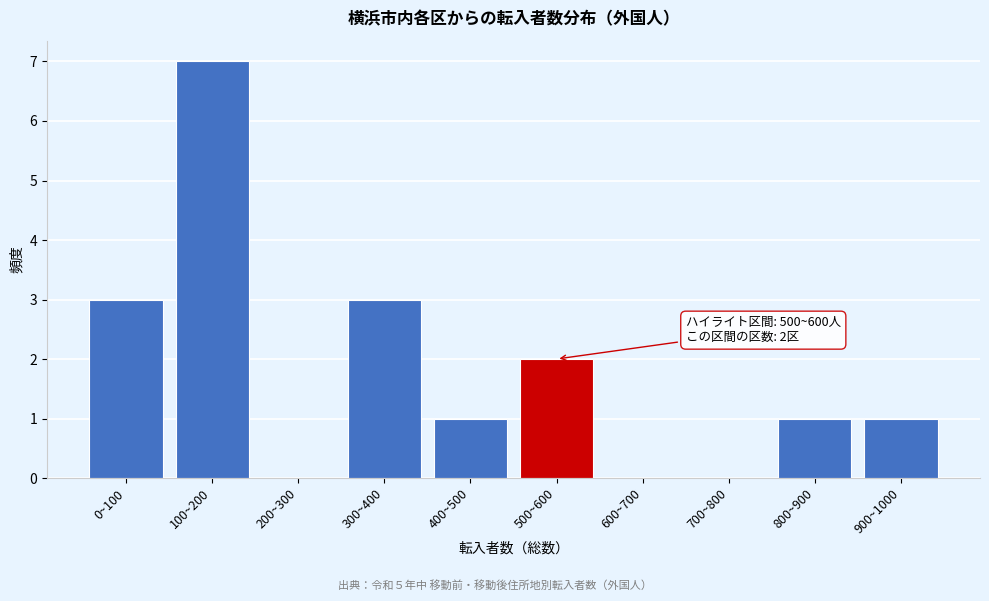

Reading left to right, extract all data points from this chart.

0~100=3	100~200=7	200~300=0	300~400=3	400~500=1	500~600=2	600~700=0	700~800=0	800~900=1	900~1000=1